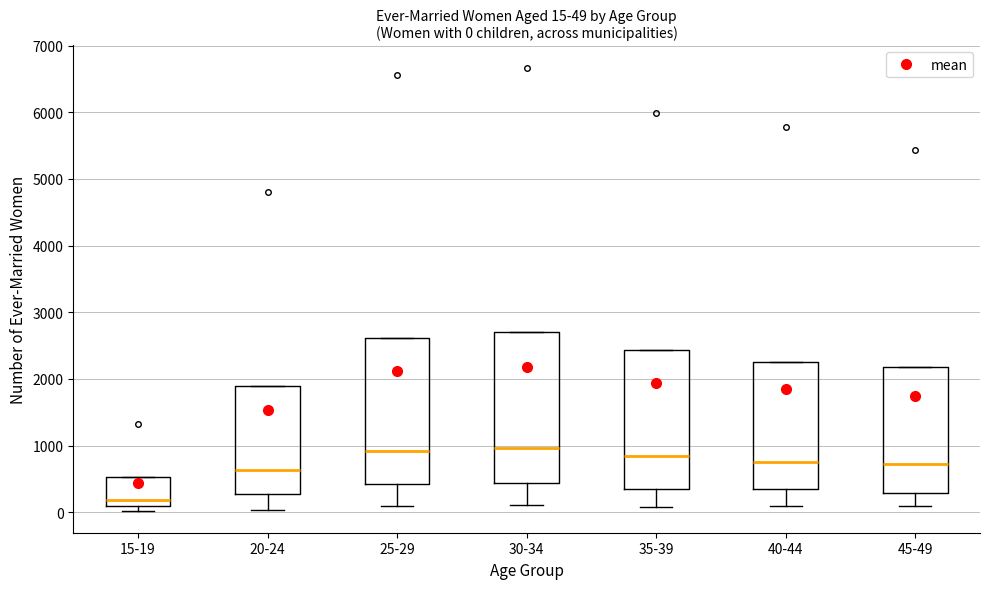

Which box has the lowest median line?

15-19